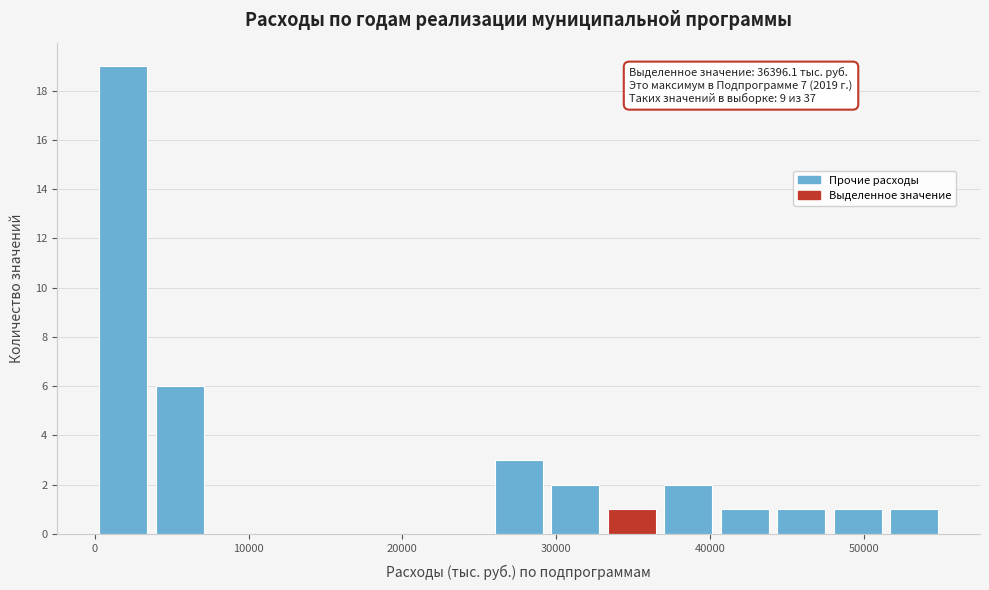

Read against the x-axis, roughly where is the centre of the tallest bar?

2000